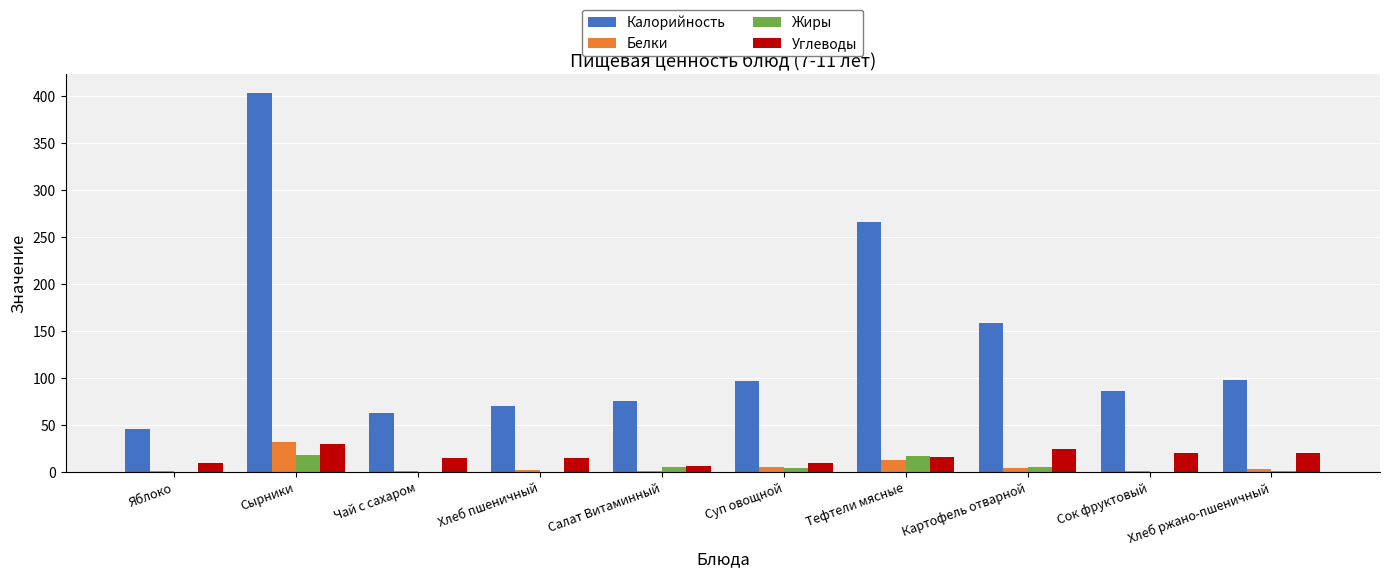

What is the approximate value of Углеводы at Суп овощной?

9.0